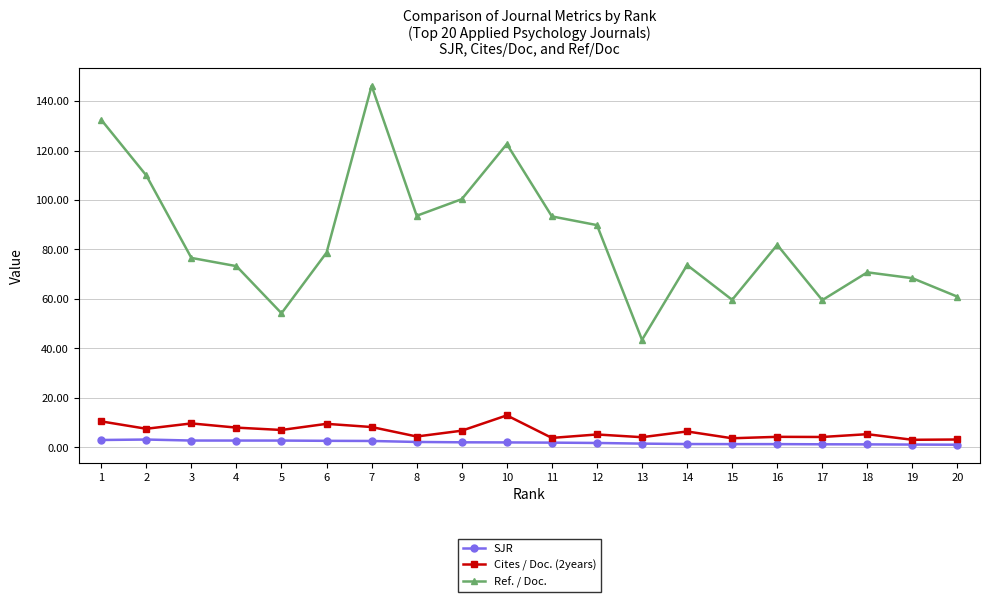

Which category has the highest value across all series?

7